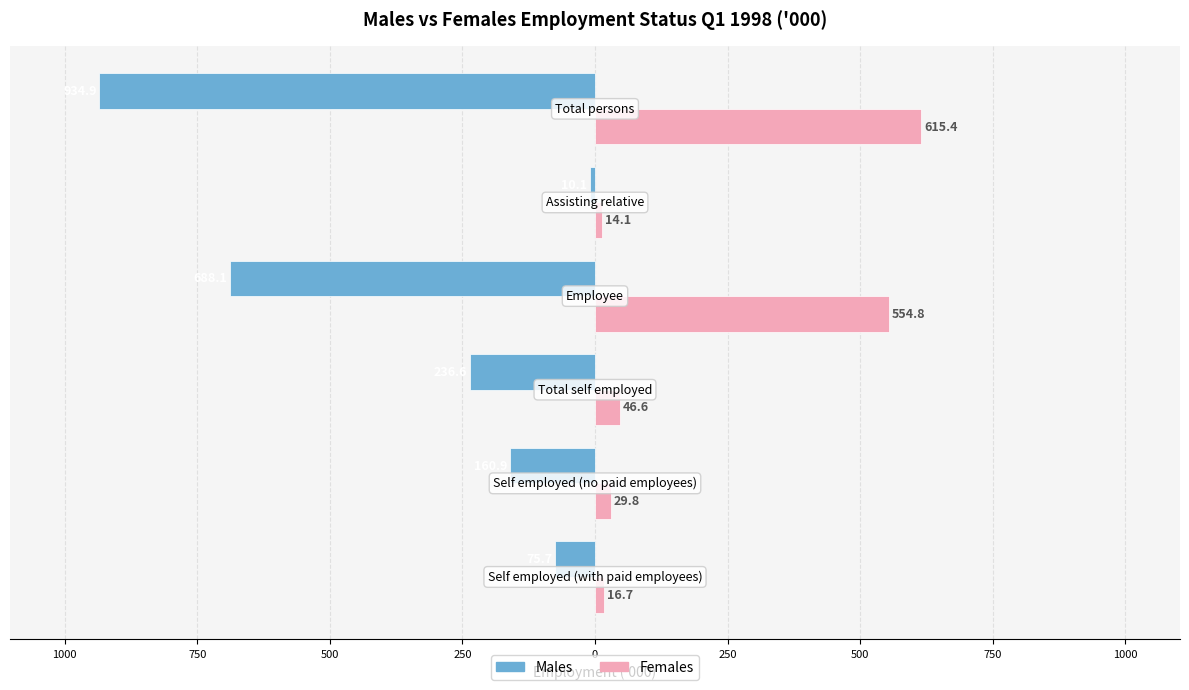

Reading left to right, what are all the values shown in this chart?

Males: 1250=-75.7	1000=-160.9	750=-236.6	500=-688.1	250=-10.1	0=-934.9
Females: 1250=16.7	1000=29.8	750=46.6	500=554.8	250=14.1	0=615.4